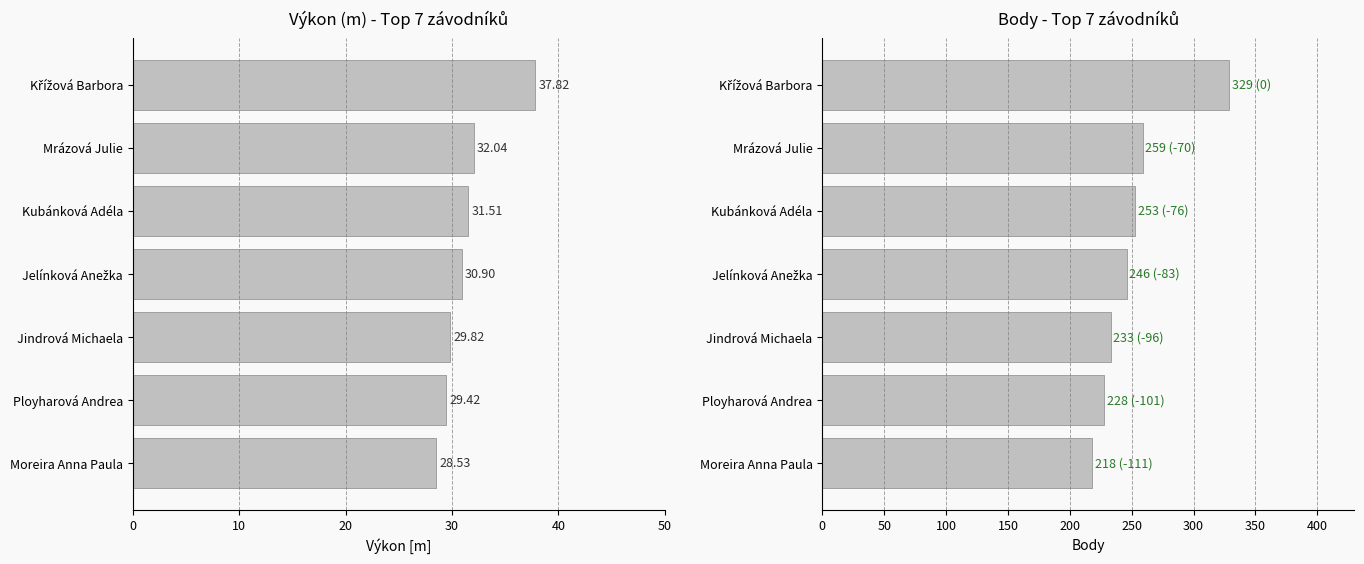

True or false: Body has a value of 103.2 at Moreira Anna Paula.

False